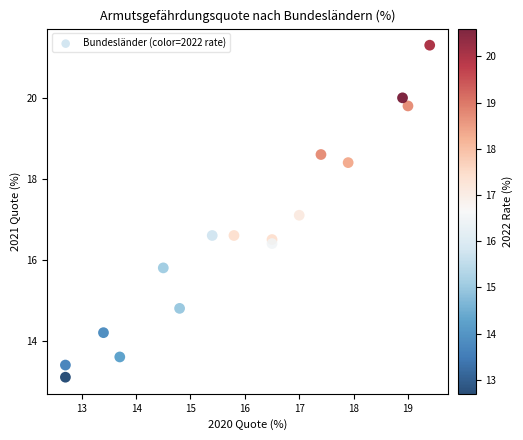

What is the range of X values (max minus min)?

6.7